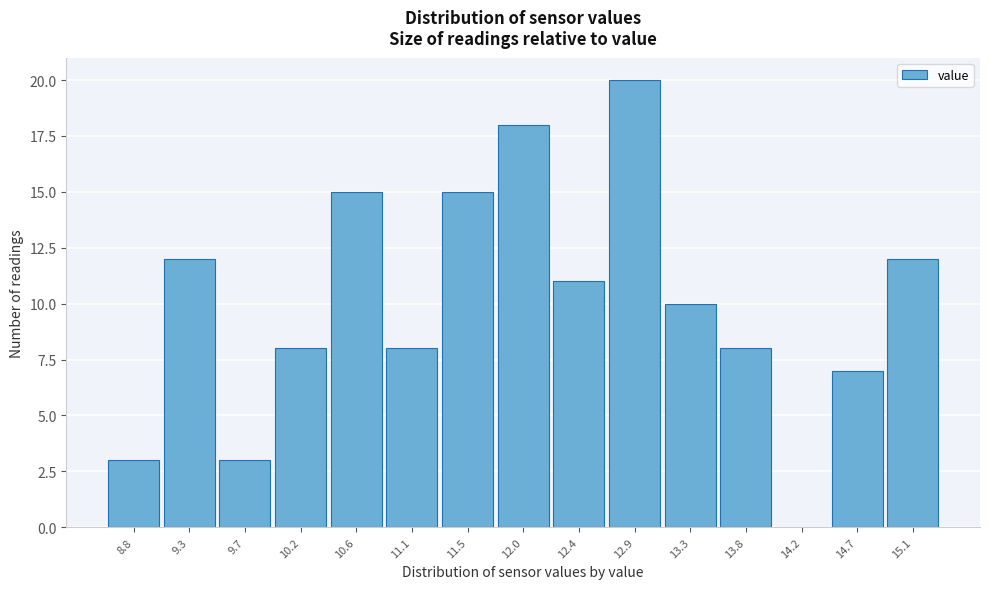

Reading right to left, extract all data points from this chart.

15.1=12	14.7=7	14.2=0	13.8=8	13.3=10	12.9=20	12.4=11	12.0=18	11.5=15	11.1=8	10.6=15	10.2=8	9.7=3	9.3=12	8.8=3